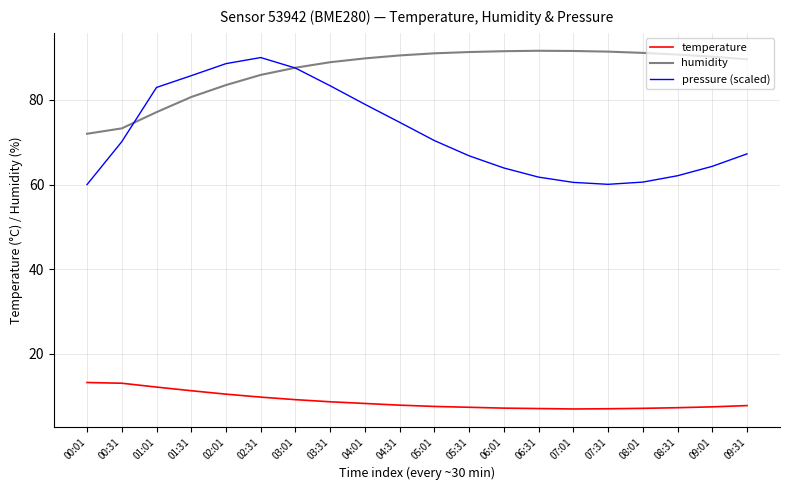

How many lines are shown in the chart?

3